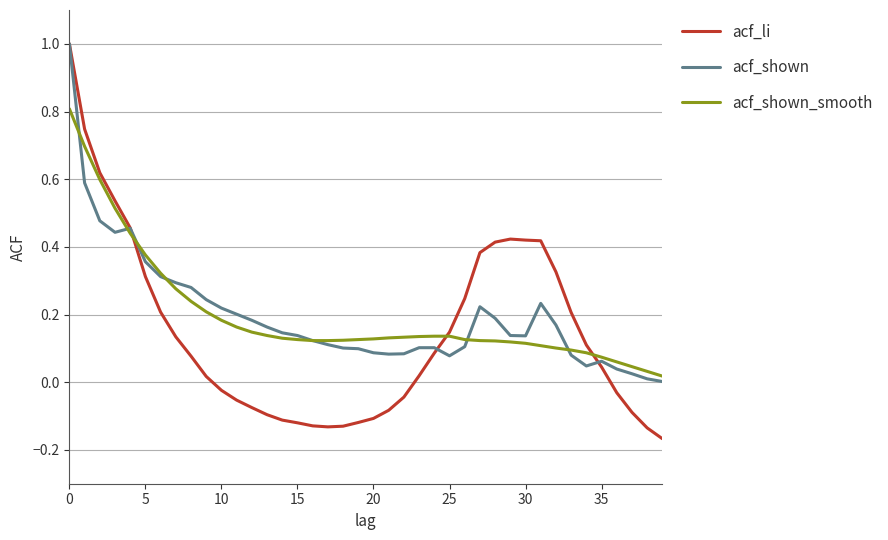

Which series ends up on top after the final intersection of acf_shown_smooth and acf_shown?

acf_shown_smooth